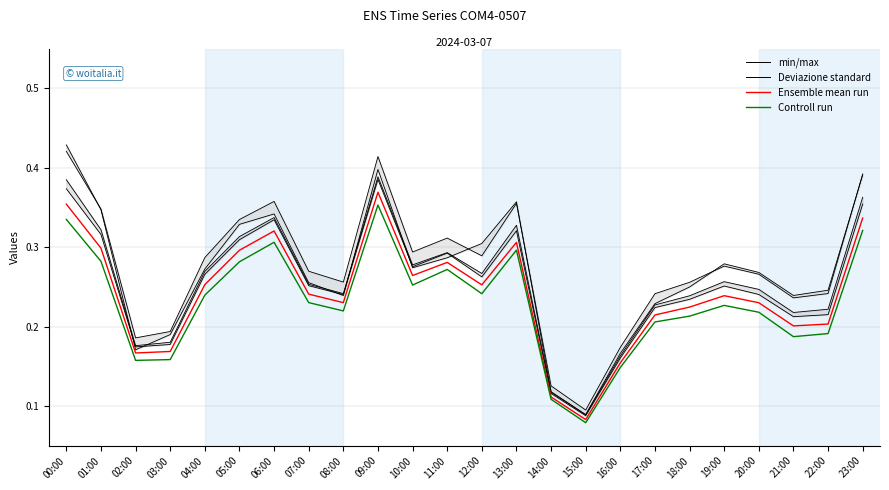

Rank the series by their maximum value, from highest to lowest.

min/max, Deviazione standard, Ensemble mean run, Controll run